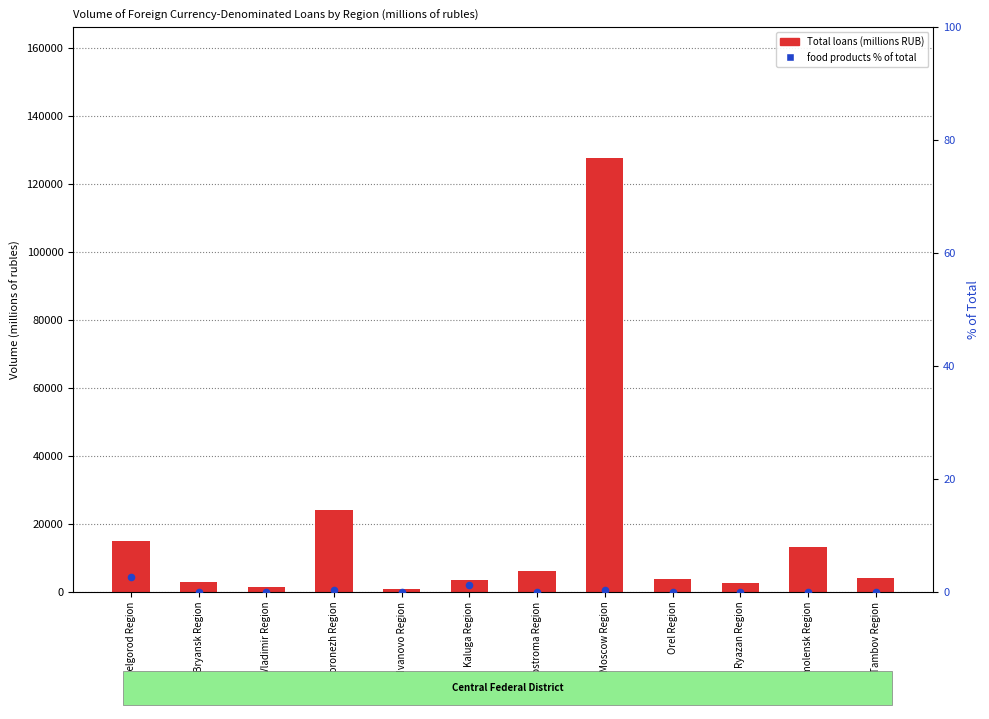

At which category is the sum across all series the highest?

Moscow Region